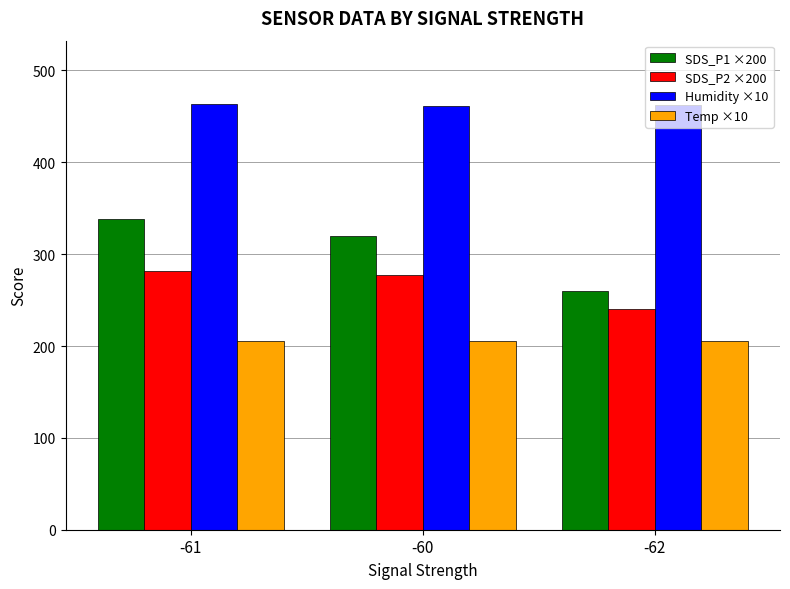

What value does the Temp ×10 series have at -60?

206.0